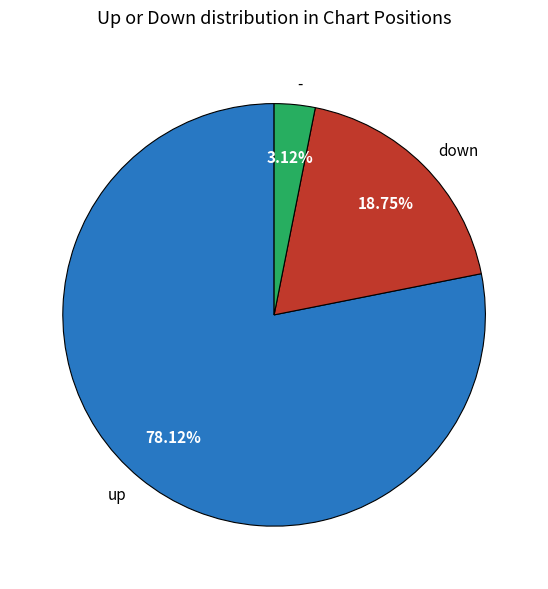

What is the largest slice in the pie chart?

up